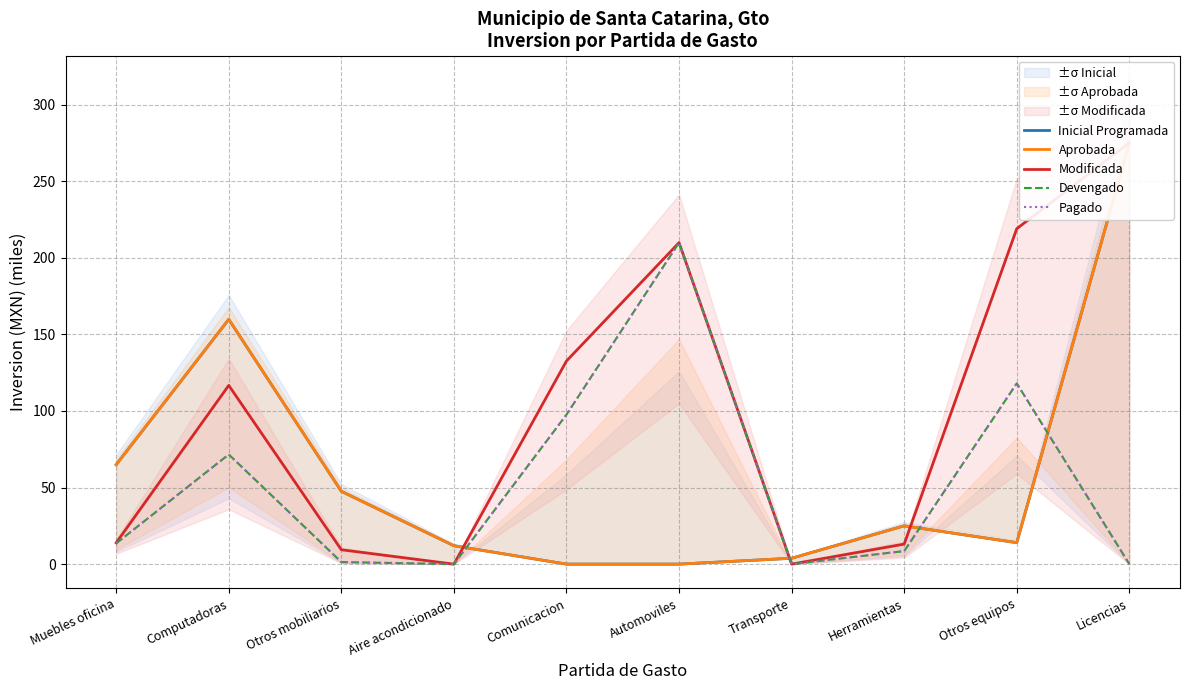

At Automoviles, list the series in order from smallest to largest.

Inicial Programada, Aprobada, Modificada, Devengado, Pagado